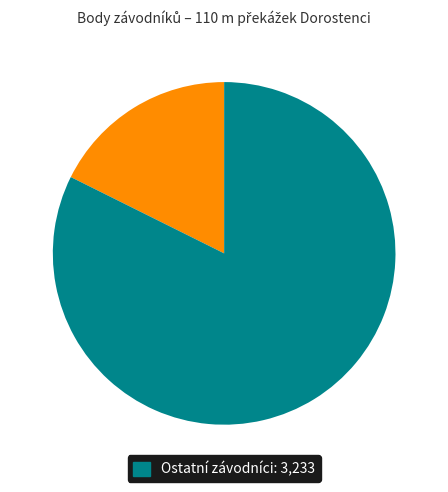

Does any single category account for the majority?

Yes